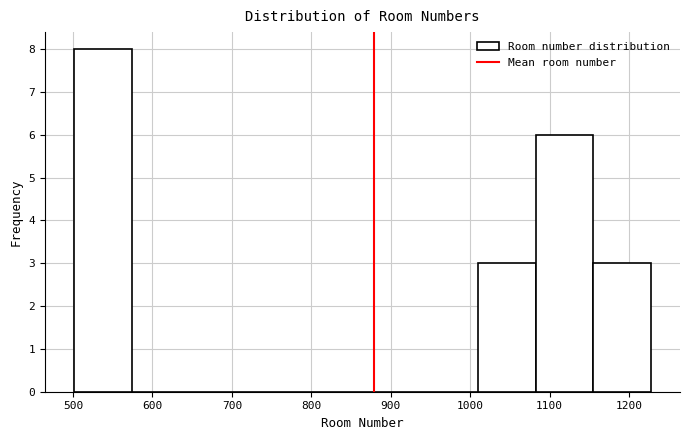

Reading left to right, transcribe this chart: for each bar, give the range it covers on the x-axis and its height. Neither the bar edges nor the heights are printed on the chart, so give them approximately, as read against the axes.

500 to 570: 8
570 to 650: 0
650 to 720: 0
720 to 790: 0
790 to 860: 0
860 to 940: 0
940 to 1010: 0
1010 to 1080: 3
1080 to 1160: 6
1160 to 1230: 3